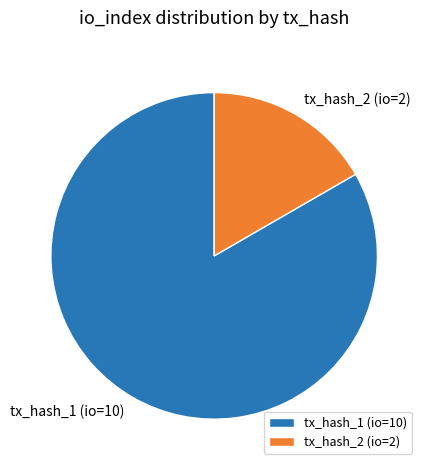

True or false: tx_hash_2 (io=2) accounts for 17% of the total.

True